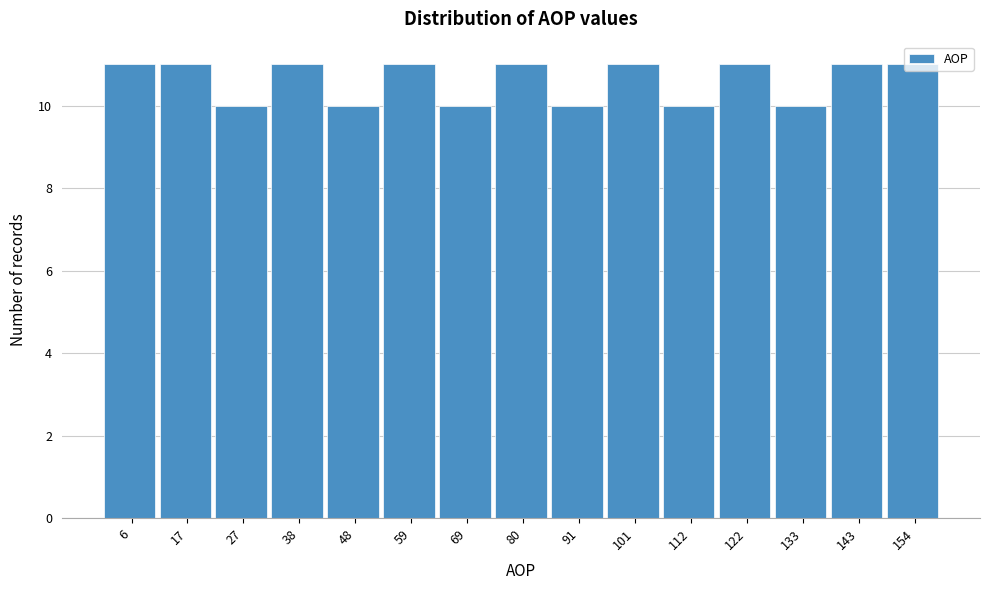

Reading left to right, transcribe this chart: for each bar, give the range it covers on the x-axis and its height. Neither the bar edges nor the heights are printed on the chart, so give them approximately, as read against the axes.

2 to 12: 11
12 to 22: 11
22 to 32: 10
32 to 44: 11
44 to 54: 10
54 to 64: 11
64 to 74: 10
74 to 86: 11
86 to 96: 10
96 to 106: 11
106 to 116: 10
116 to 128: 11
128 to 138: 10
138 to 148: 11
148 to 160: 11